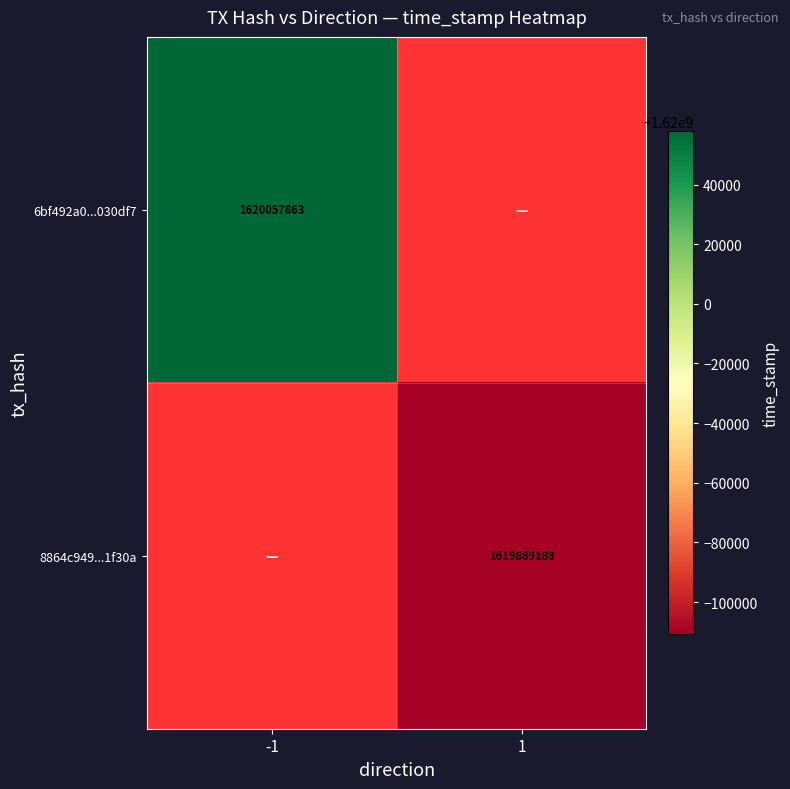

True or false: 8864c949...1f30a has a value of 2474066188.2 at 1.

False